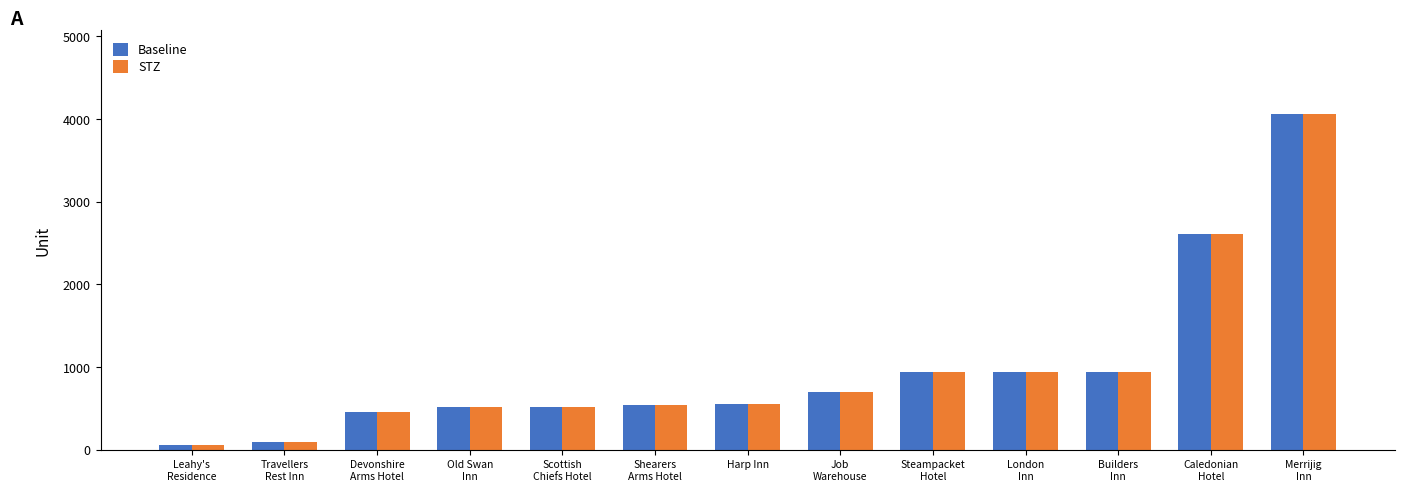

Does the chart contain any negative values?

No